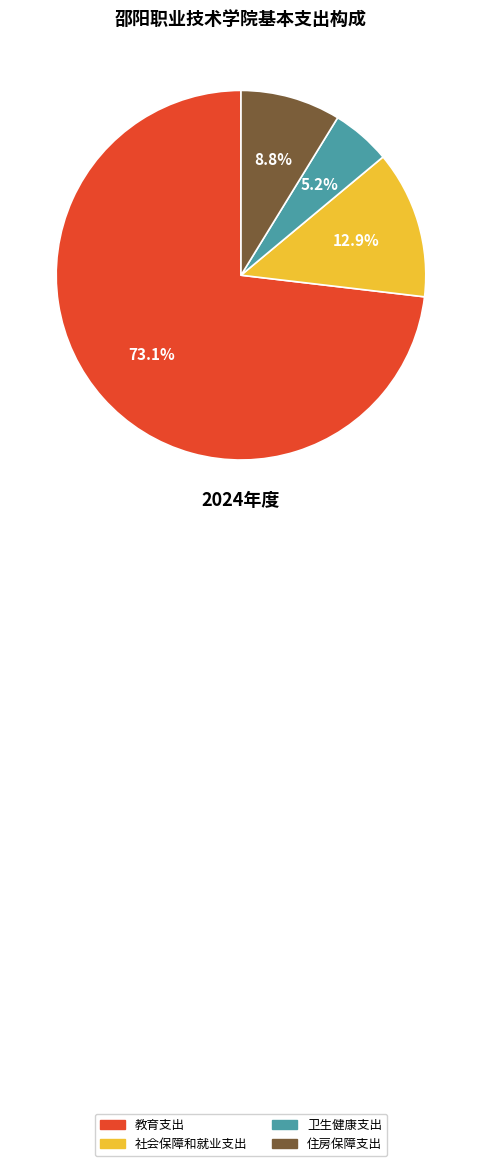

Which slice represents more than half of the pie?

教育支出